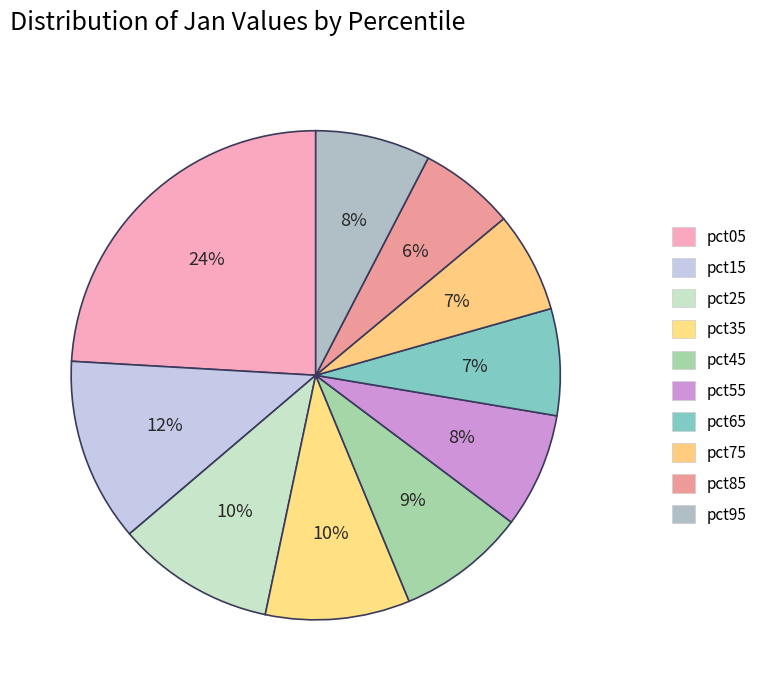

Is it true that pct85 is 6% of the pie?

True